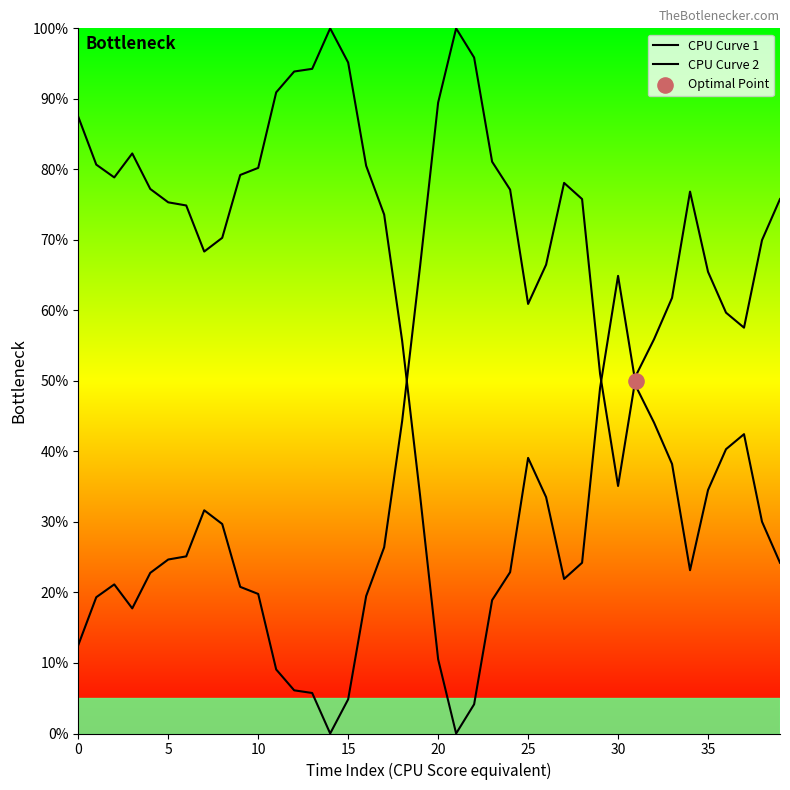

Which series contains the highest Y value?

CPU Curve 1